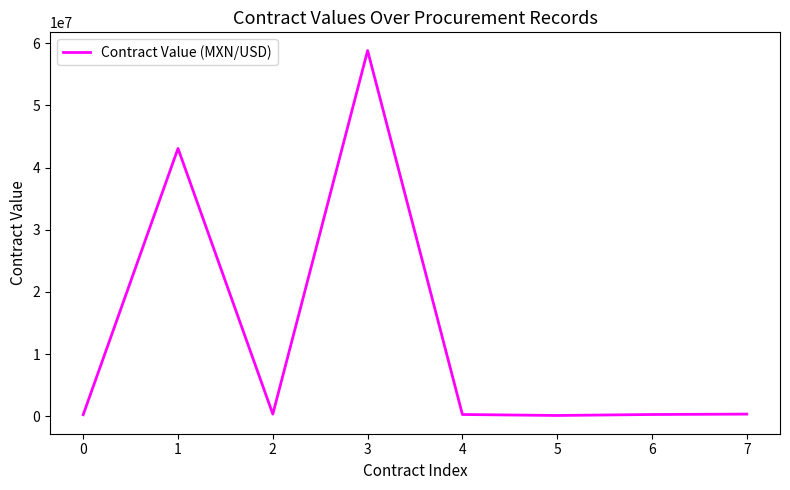

What is the difference between the maximum and minimum values?

58671000.0